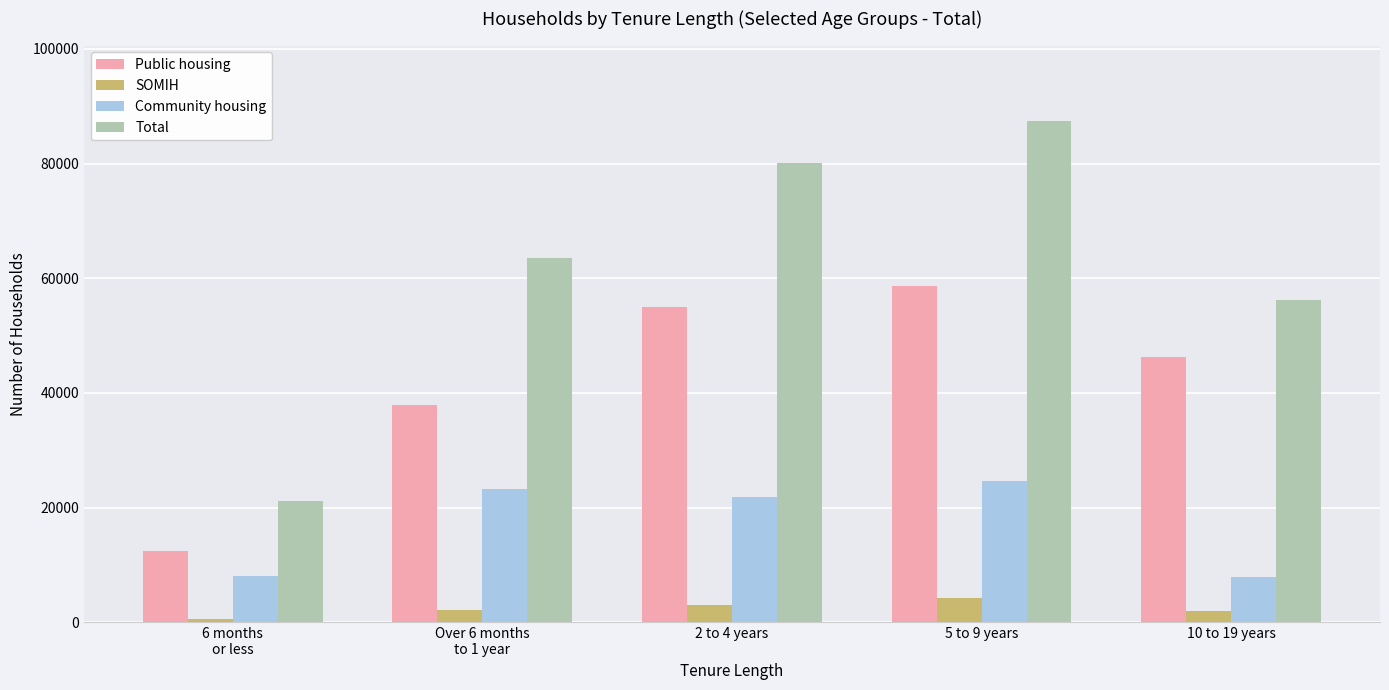

What is the total value across all series at 10 to 19 years?

112406